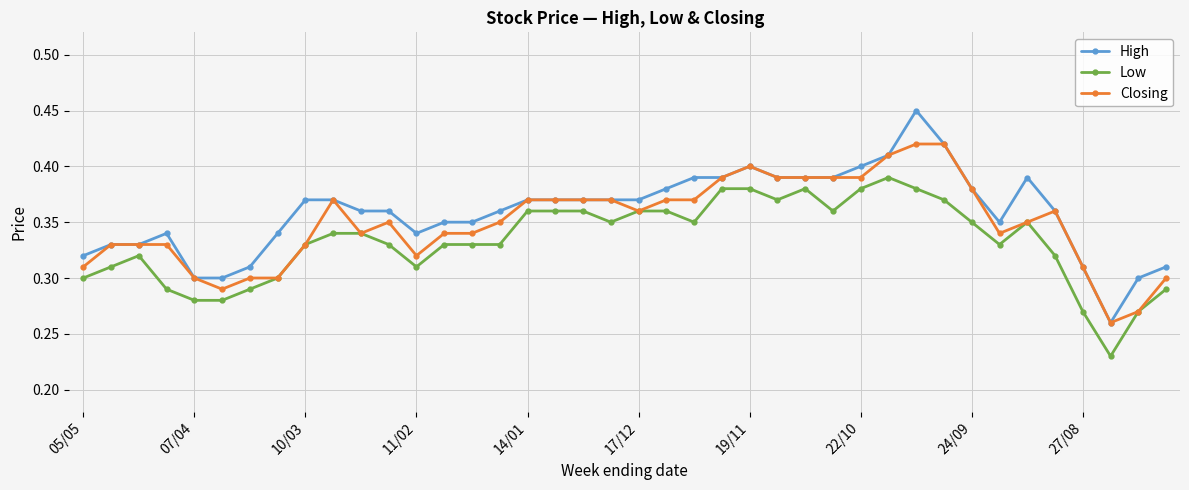

Which series has the largest range (max minus min)?

High